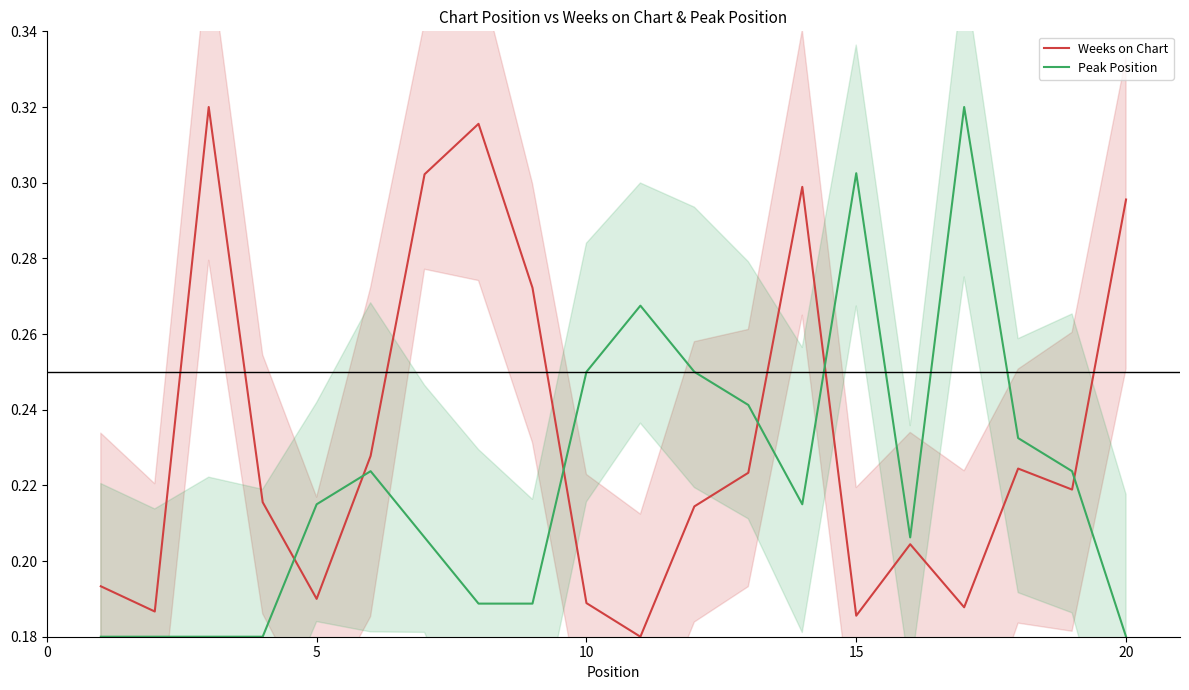

What are all the series names shown in the legend?

Weeks on Chart, Peak Position